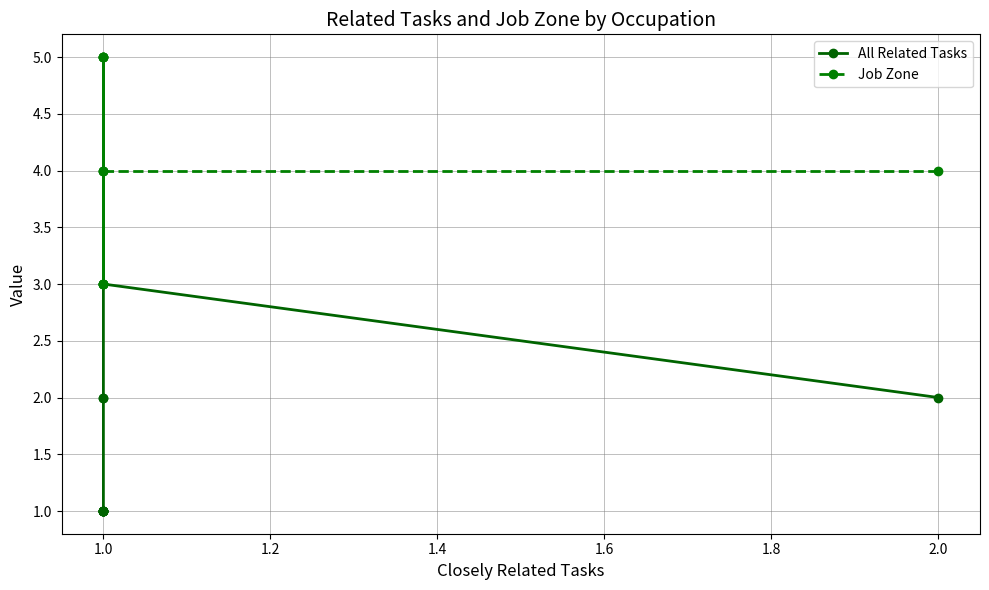

What is the difference between the second highest and second lowest values in the Job Zone series?

2